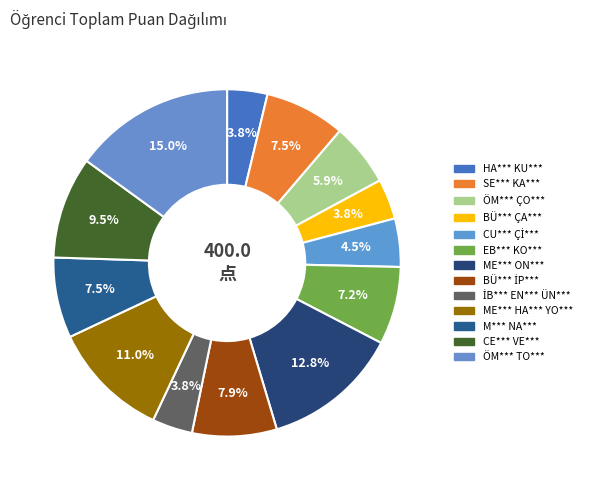

Between BÜ*** İP*** and CE*** VE***, which is larger?

CE*** VE***